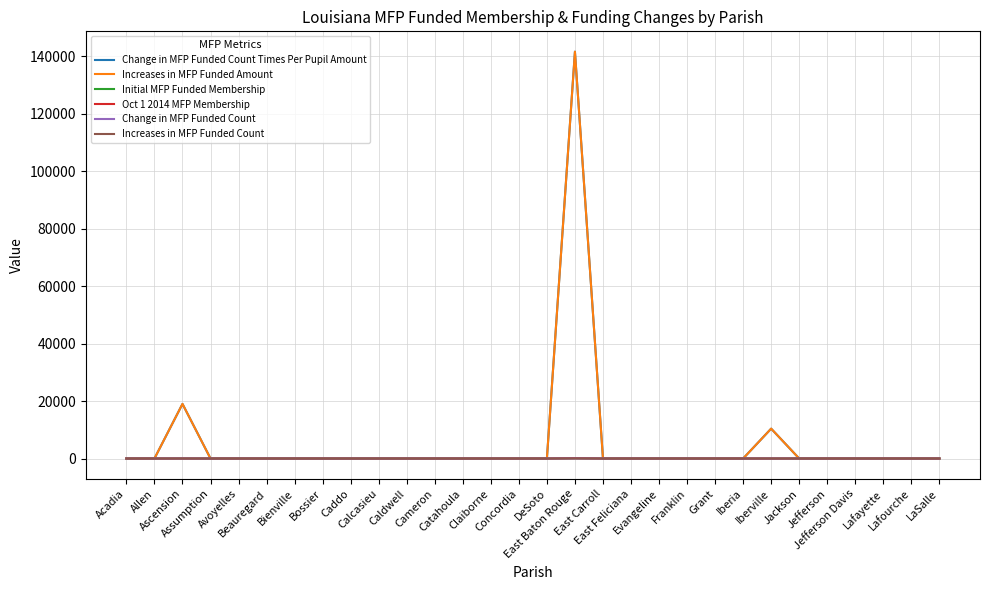

Does the chart have visible grid lines?

Yes